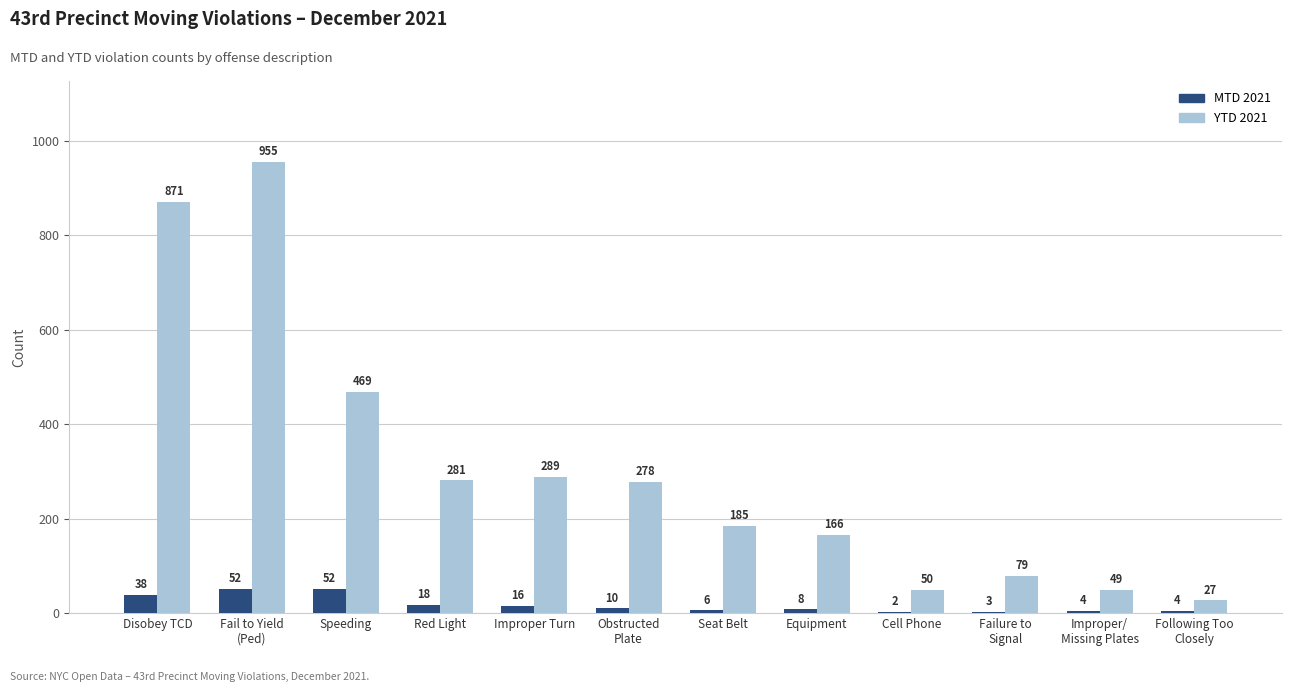

What is the total value across all series at Red Light?

299